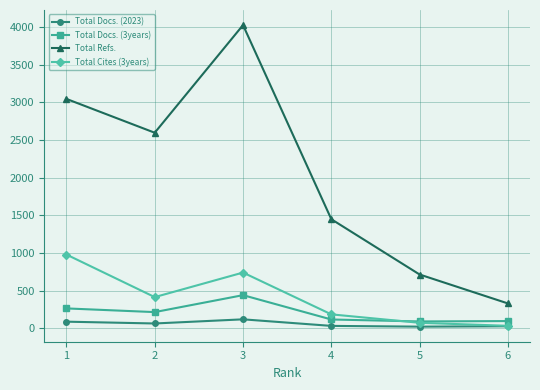

What is the value of the Total Cites (3years) point at the 2nd from the left?

416